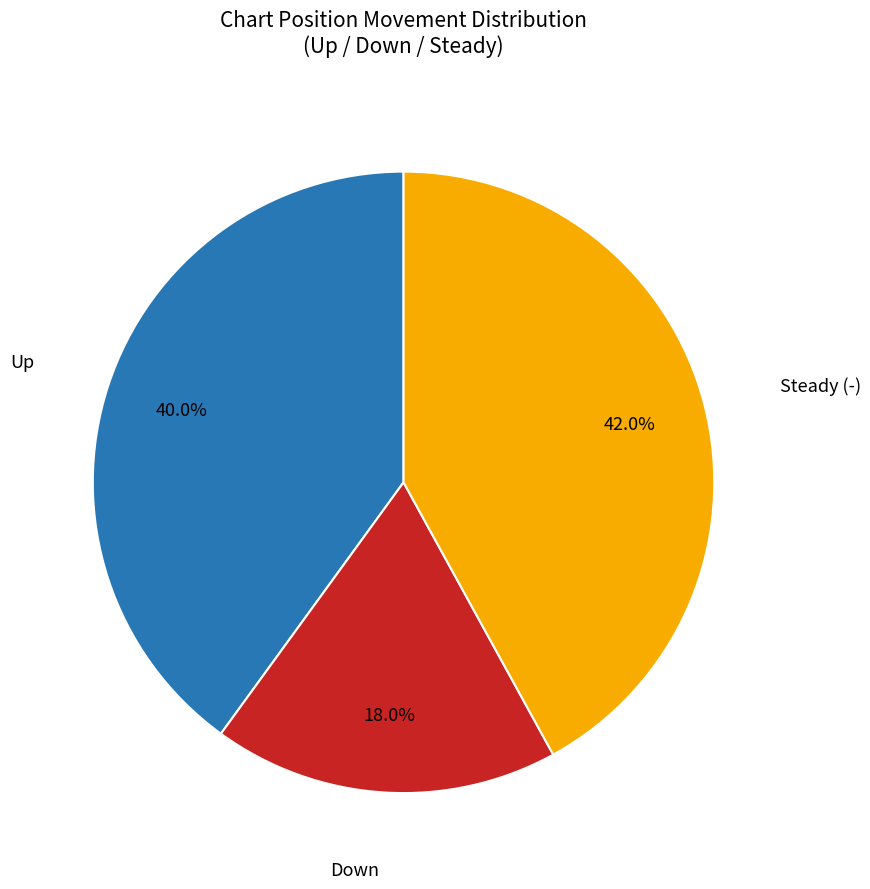

Does any single category account for the majority?

No